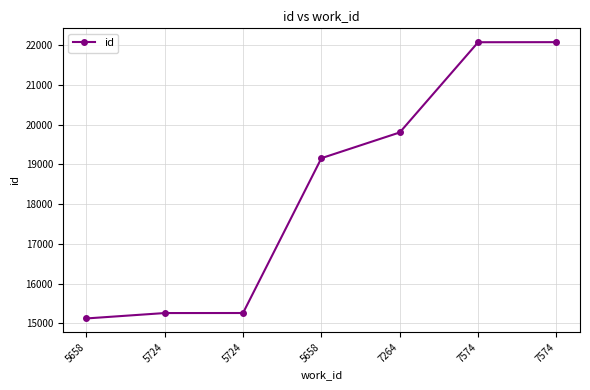

Rank the categories by value from lowest to highest.

5658, 5724, 5724, 5658, 7264, 7574, 7574